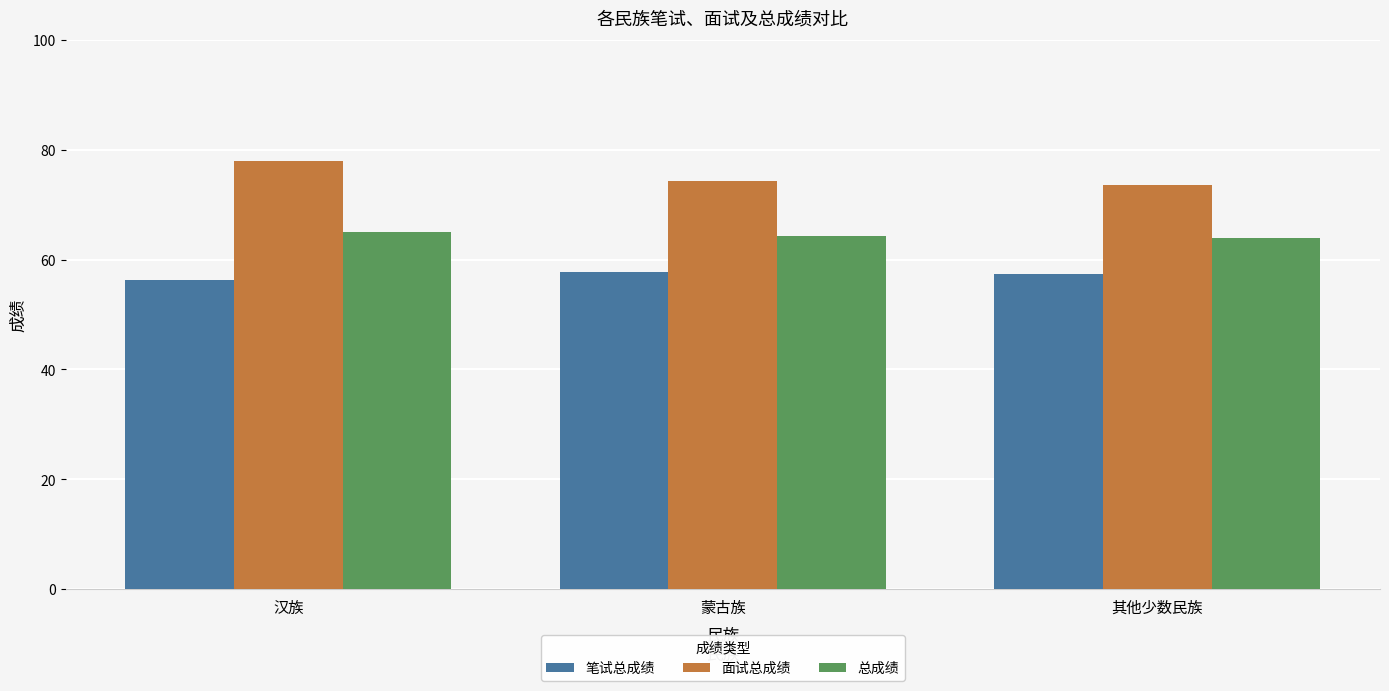

Is it true that 笔试总成绩 equals 57.4 at 其他少数民族?

True